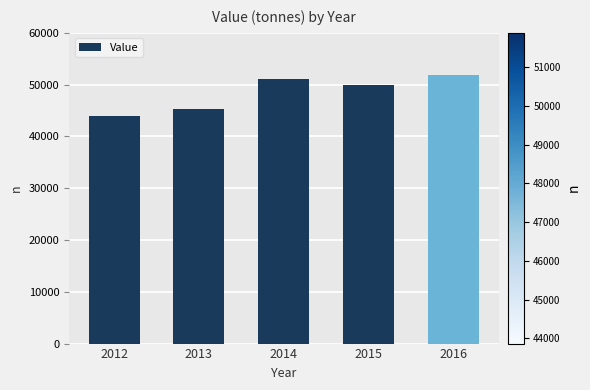

Rank the categories by value from lowest to highest.

2012, 2013, 2015, 2014, 2016